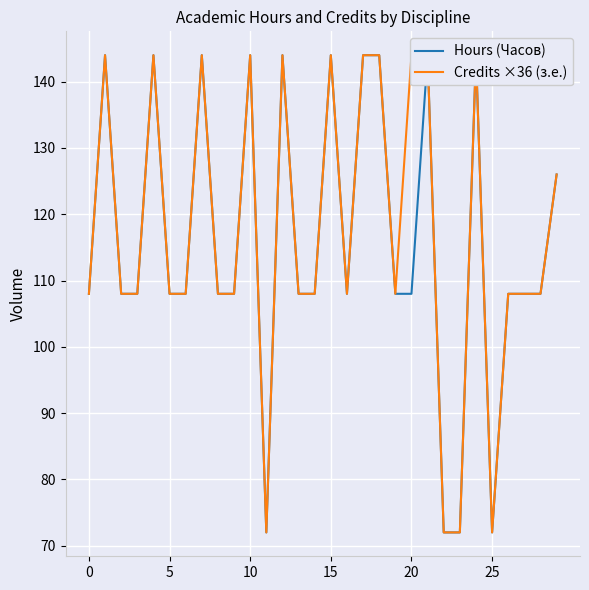

The Hours (Часов) series shows 56 at 10. True or false?

False